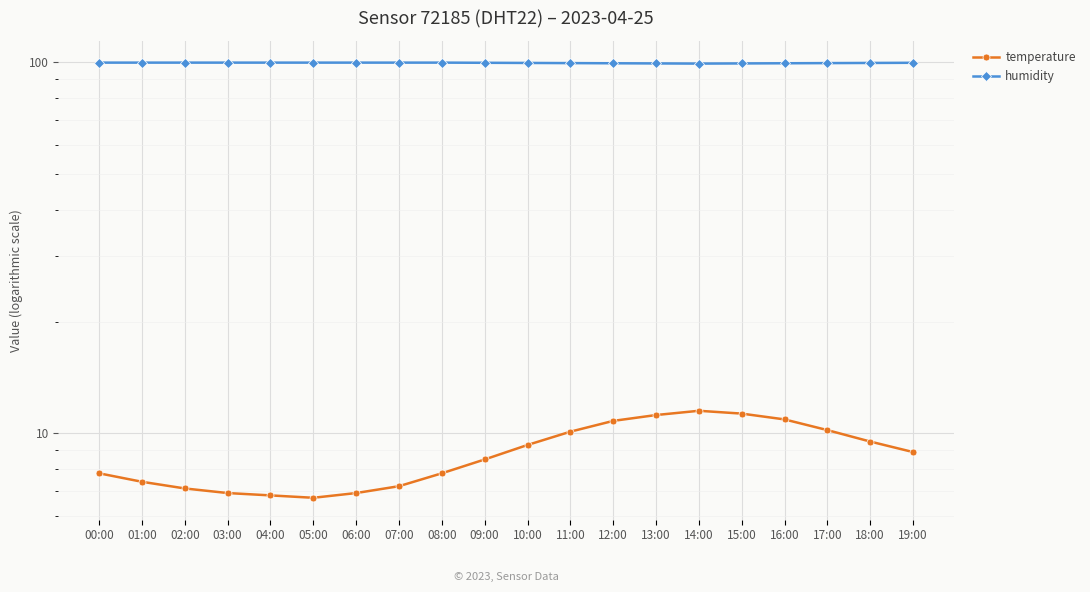

What are all the series names shown in the legend?

temperature, humidity